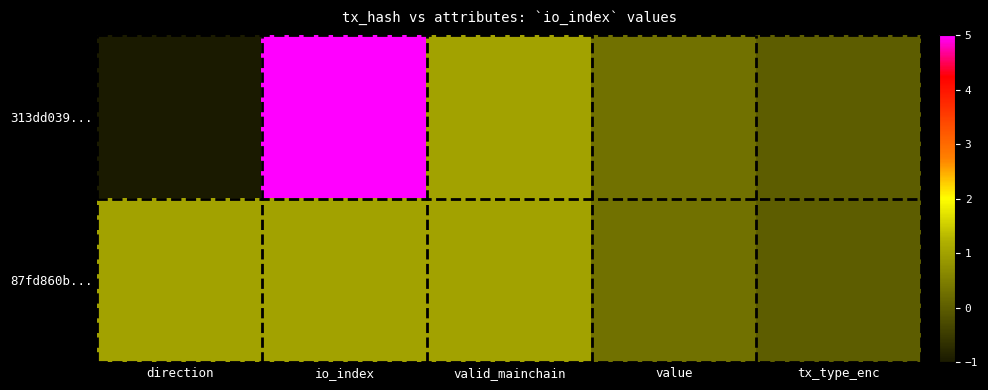

Count the number of categories in the chart.

5